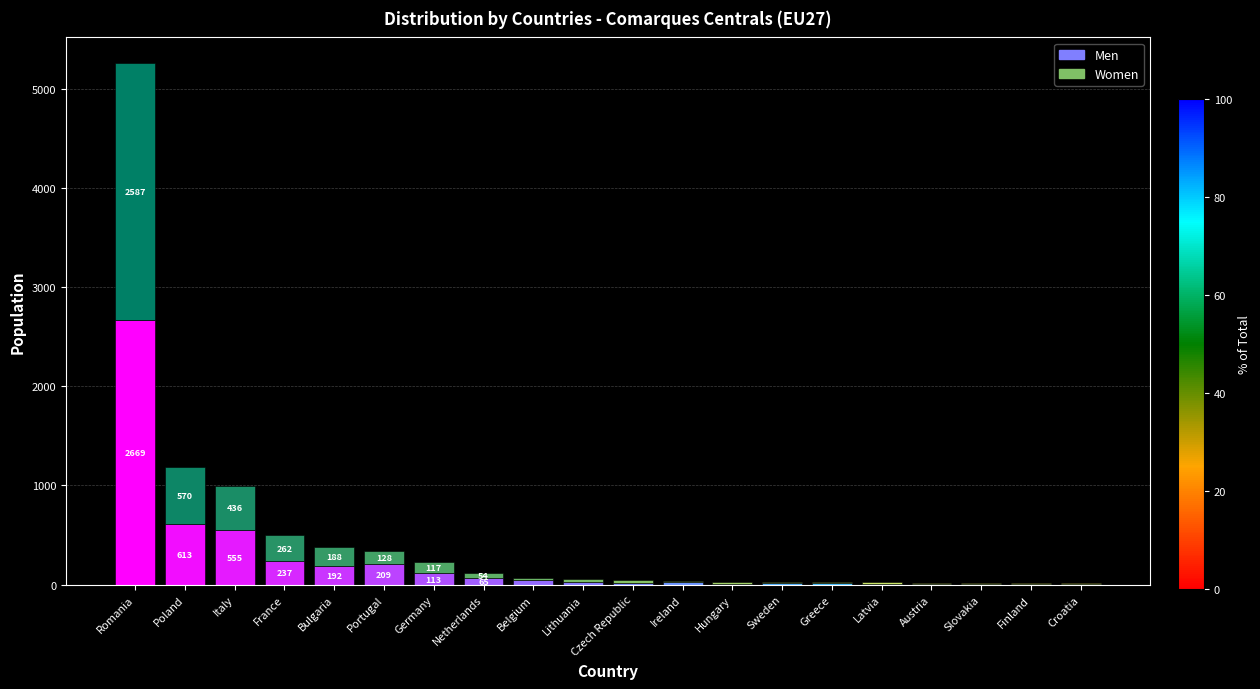

At which label does Men reach its peak?

Romania